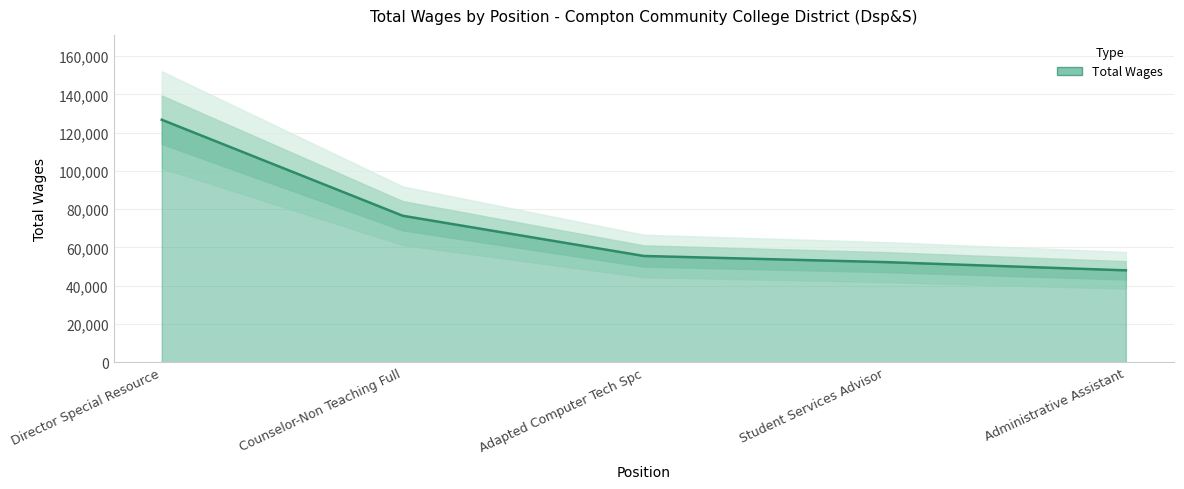

Rank the categories by value from highest to lowest.

Director Special Resource, Counselor-Non Teaching Full, Adapted Computer Tech Spc, Student Services Advisor, Administrative Assistant